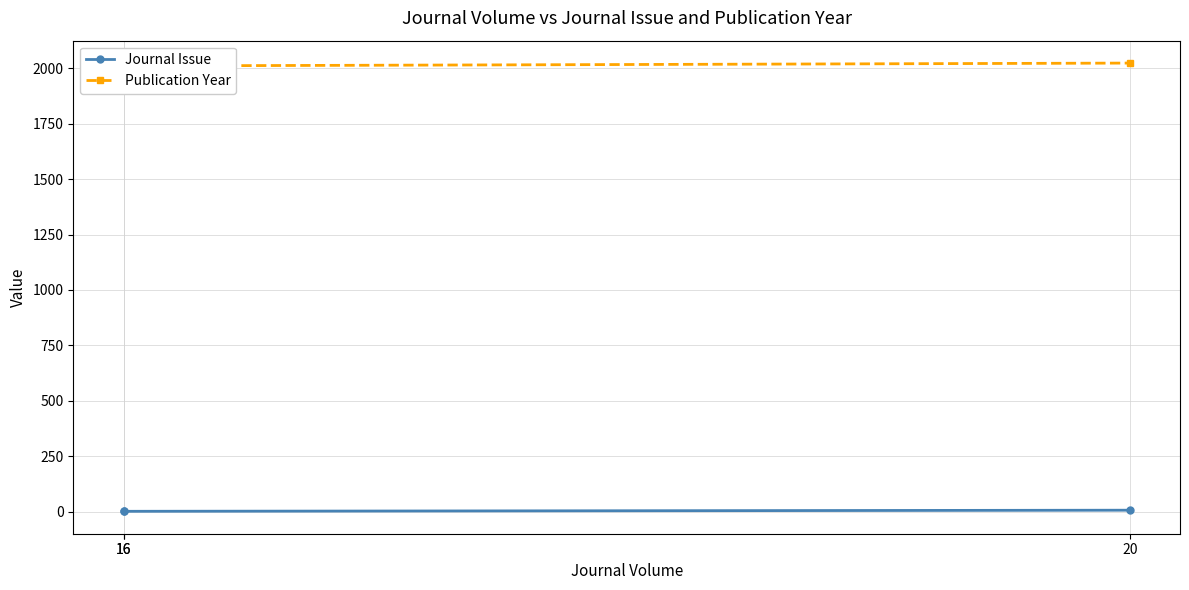

How many lines are shown in the chart?

2